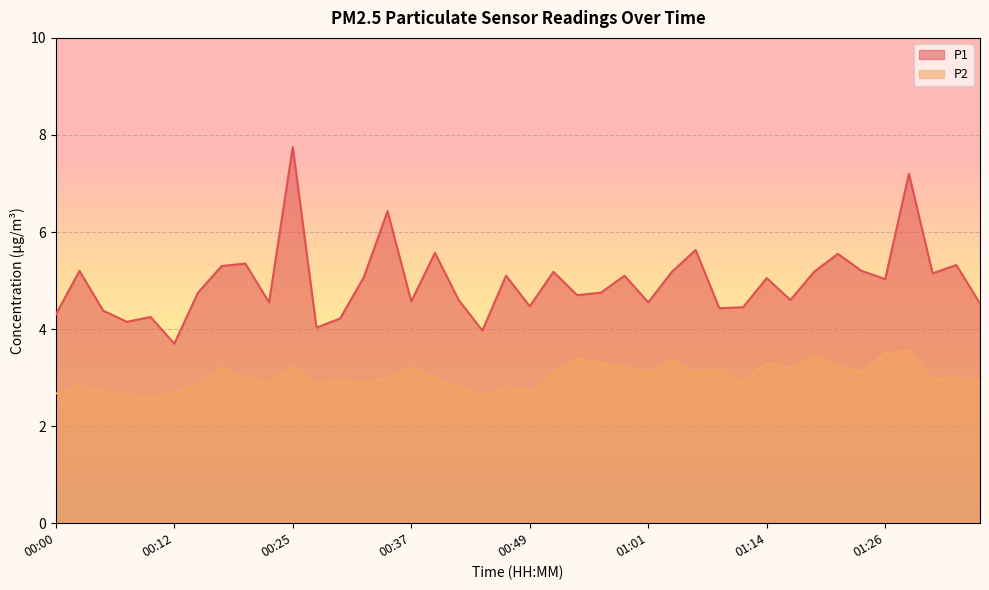

Which category has the highest value across all series?

00:25